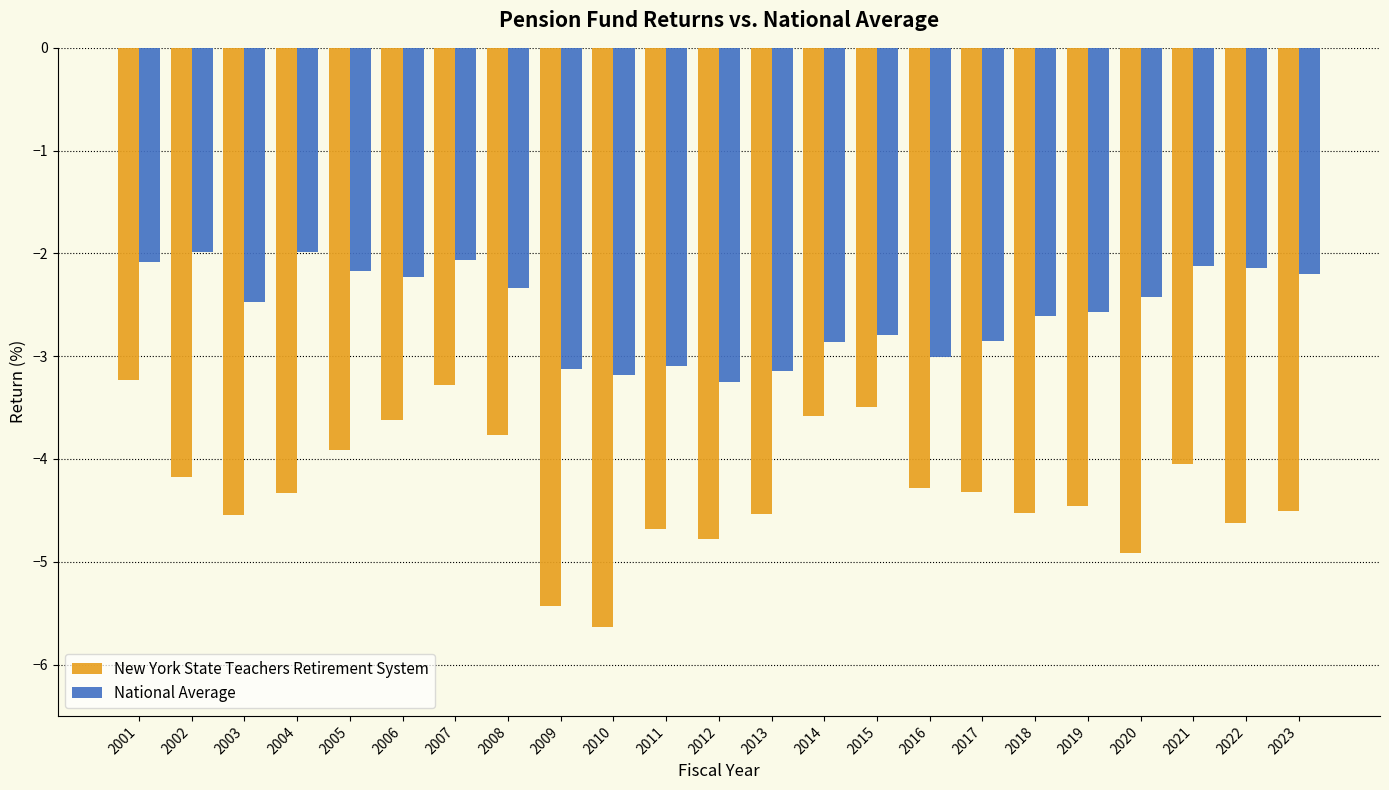

What is the minimum value shown in the chart?

-5.6